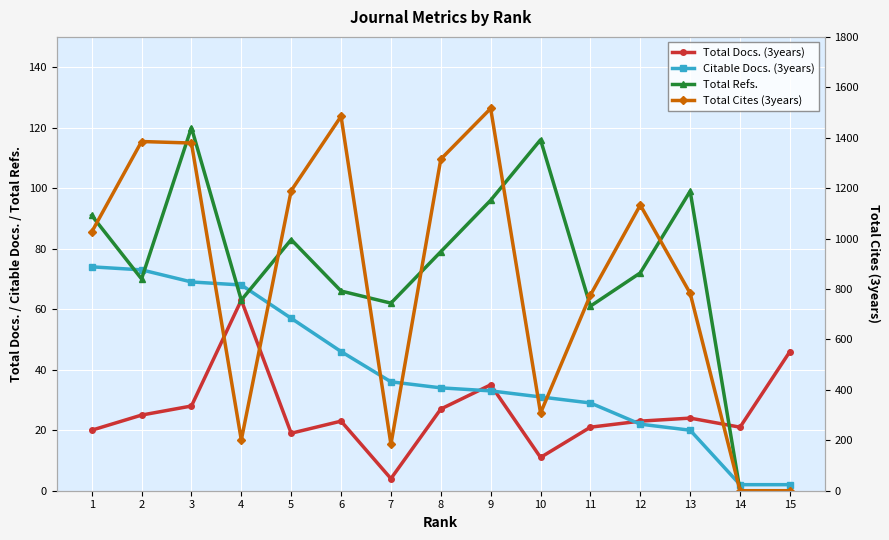

The value of Total Docs. (3years) at 1 is 5. True or false?

False